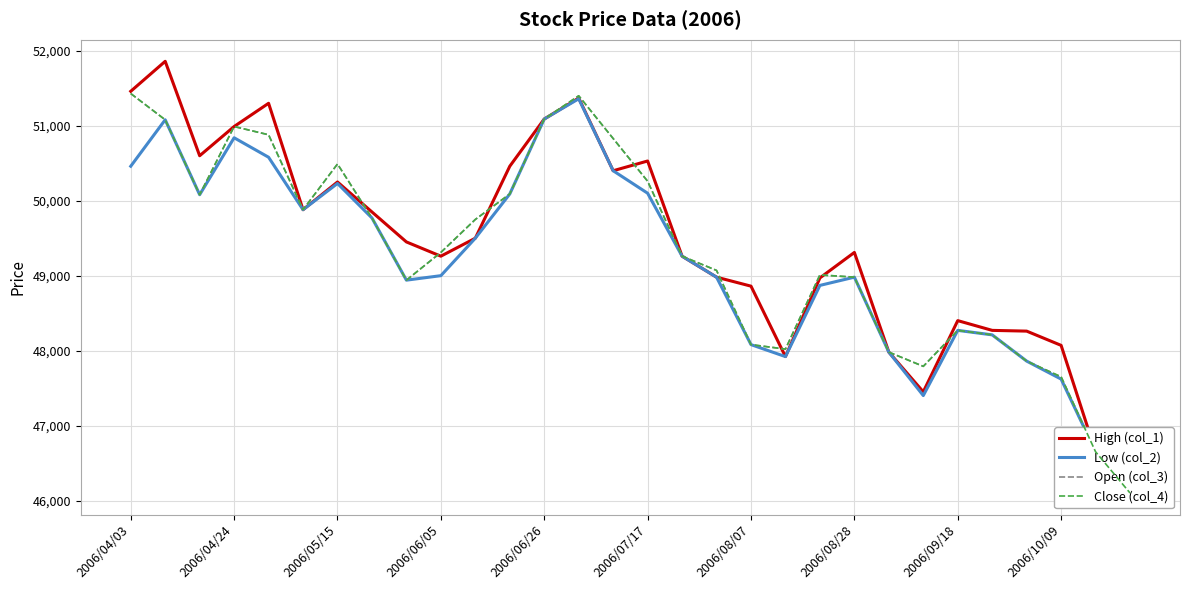

In Close (col_4), how many points are higher than both neighbors (excluding endpoints)?

5